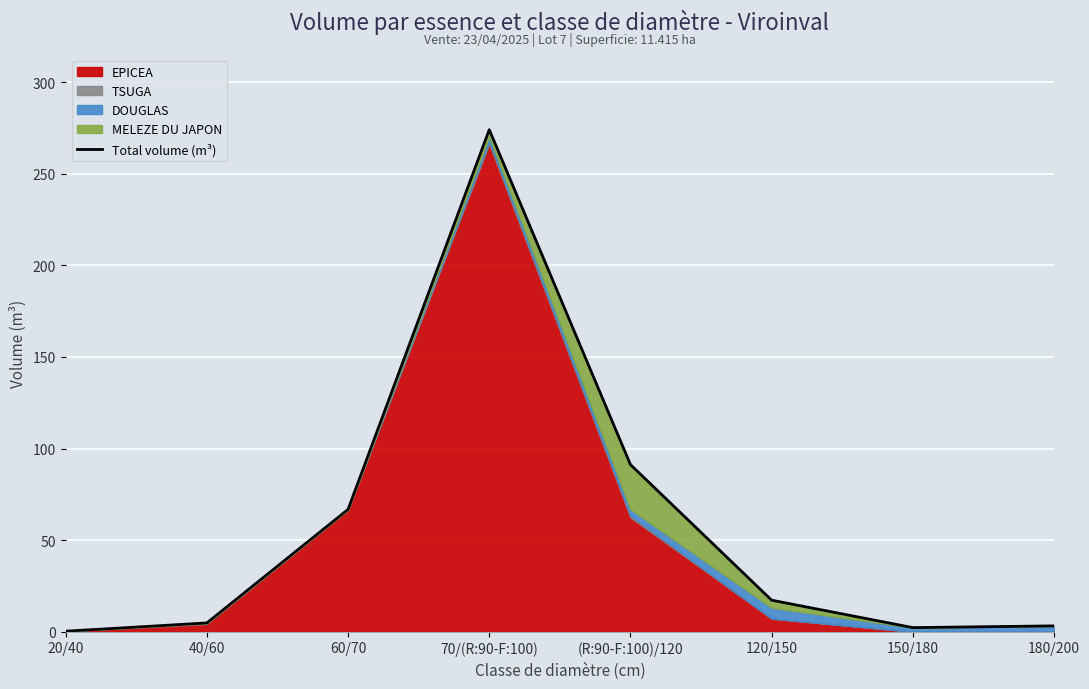

What position from the right is 60/70?

6